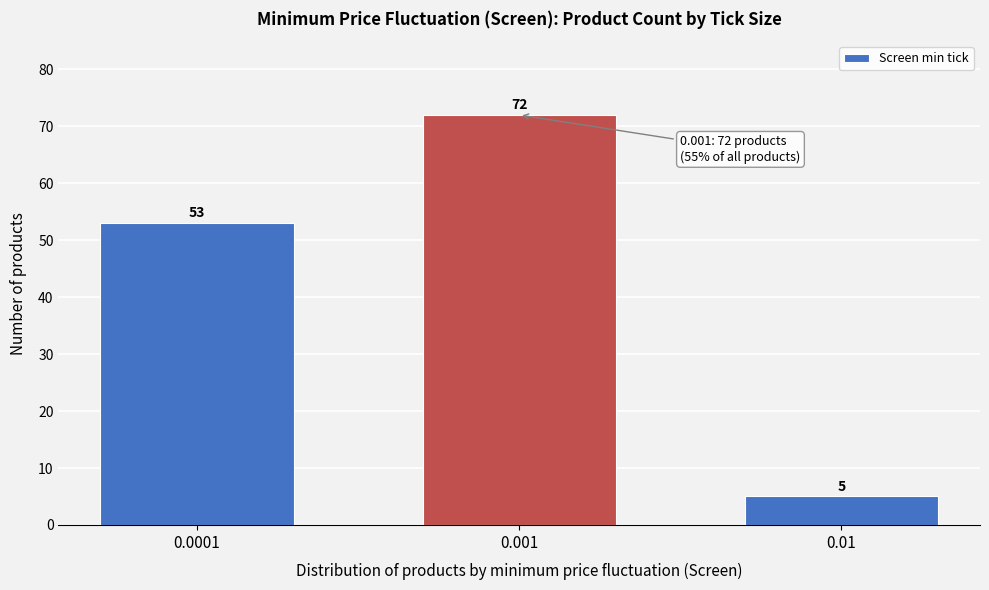

Reading left to right, what are all the values shown in this chart?

53	72	5